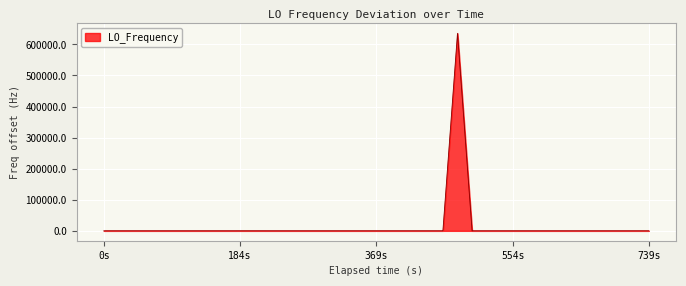

What is the maximum value shown in the chart?

635705.4